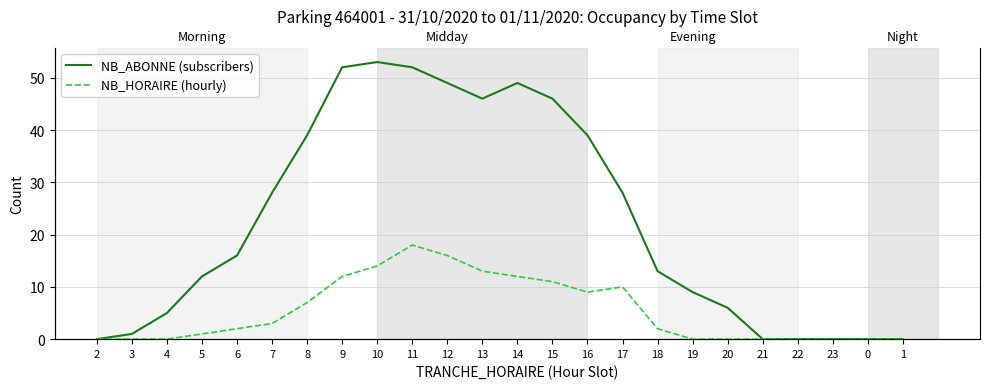

Rank the series by their maximum value, from lowest to highest.

NB_HORAIRE (hourly), NB_ABONNE (subscribers)